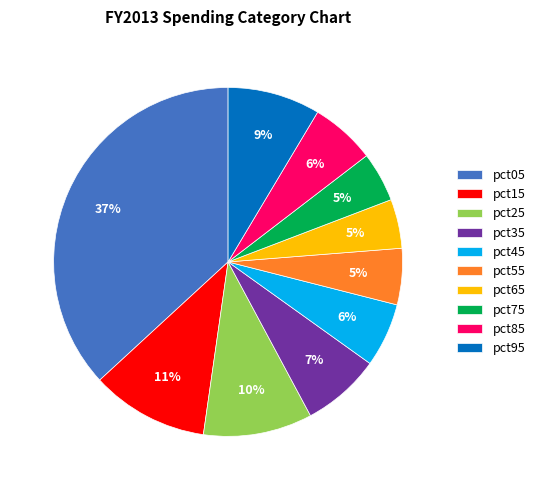

To the nearest percent, what is the difference between the largest and smallest slice percentages?

32%